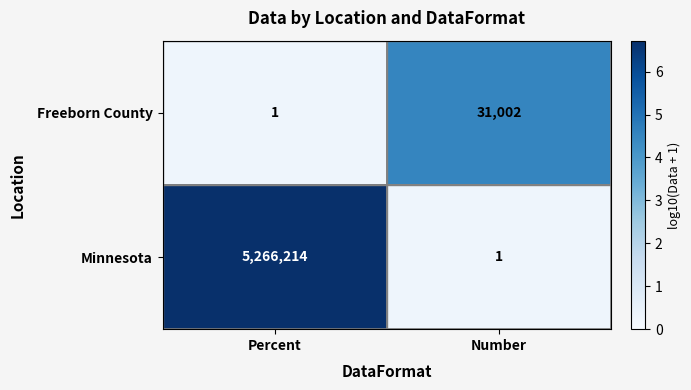

The Freeborn County series shows 31002 at Number. True or false?

True